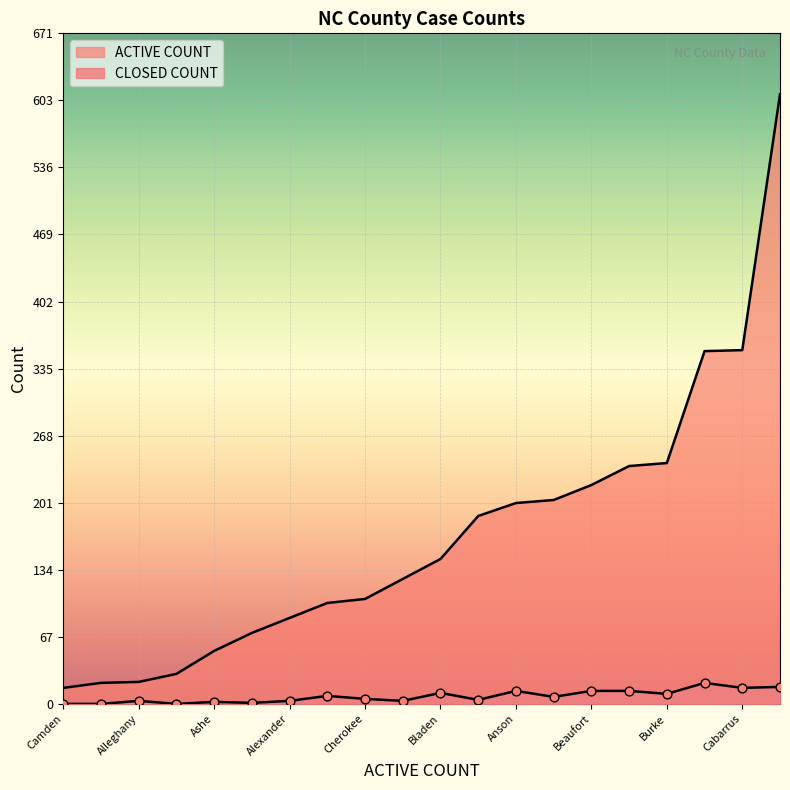

What is the total value across all series at Alamance?

251